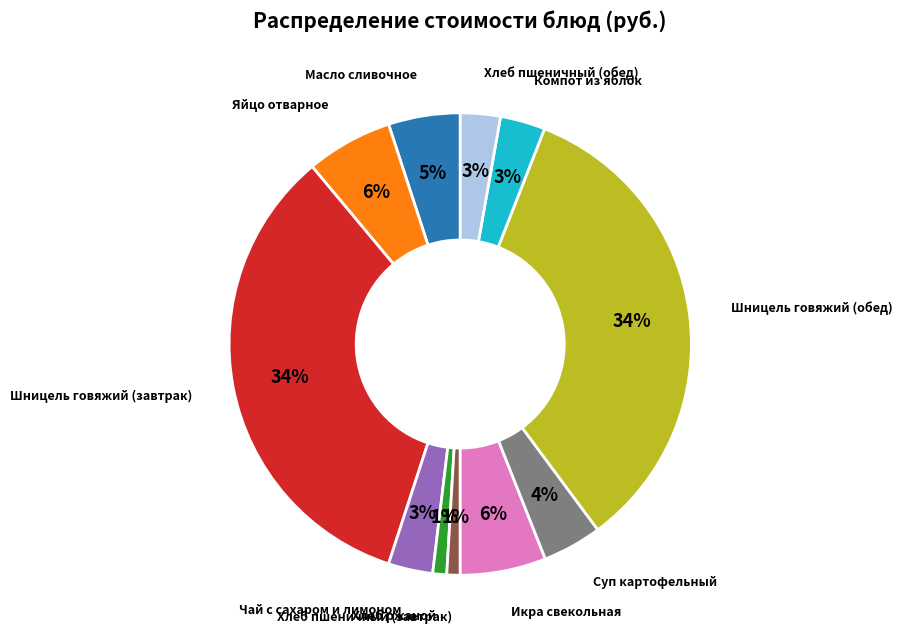

To the nearest percent, what is the difference between the Шницель говяжий (завтрак) and Хлеб пшеничный (обед) slice percentages?

31%